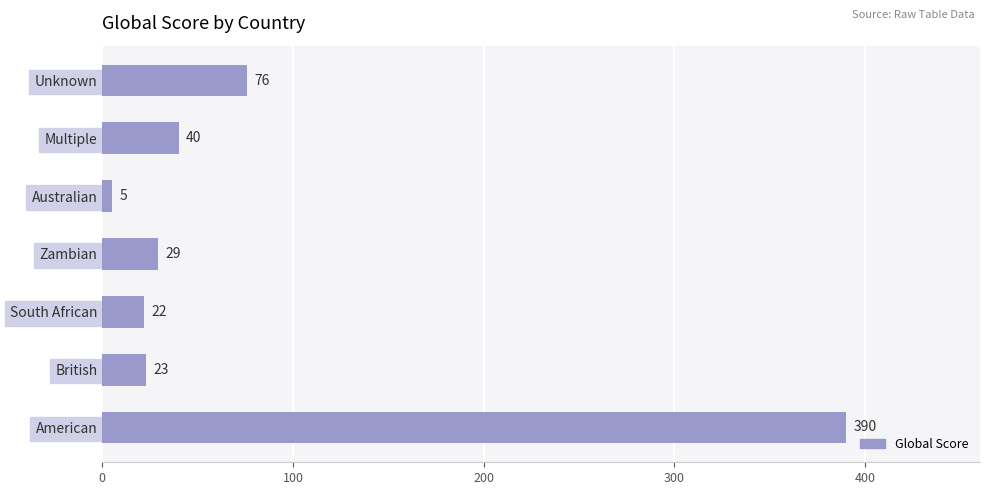

List the labels in order of value, largest first.

American, Unknown, Multiple, Zambian, British, South African, Australian